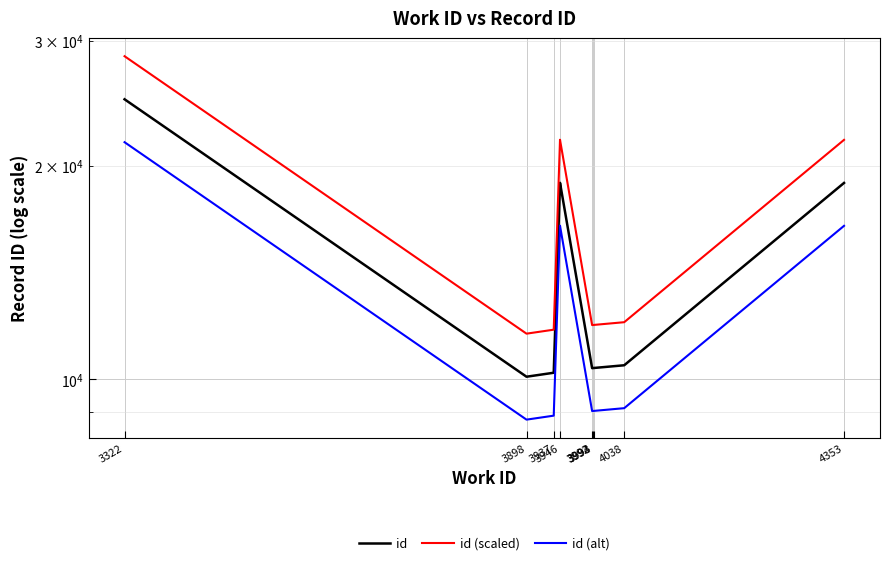

What is the difference between the maximum and second lowest values in the id (scaled) series?

16781.9